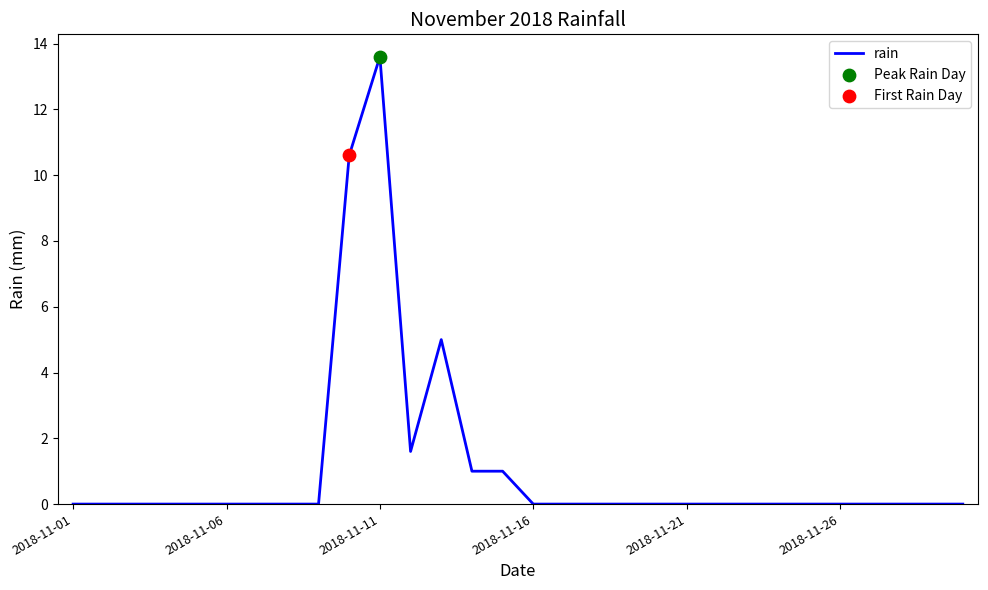

What is the greatest value displayed?

13.6